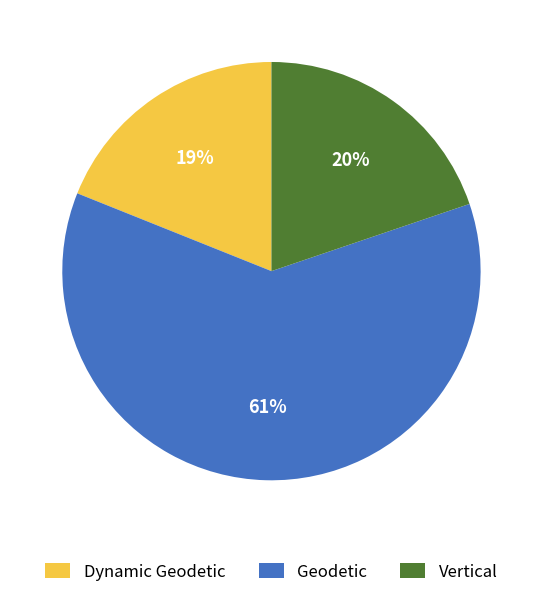

Is it true that Dynamic Geodetic is 19% of the pie?

True